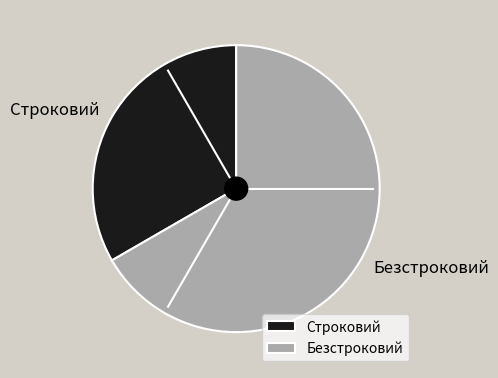

How many segments does this pie chart have?

2